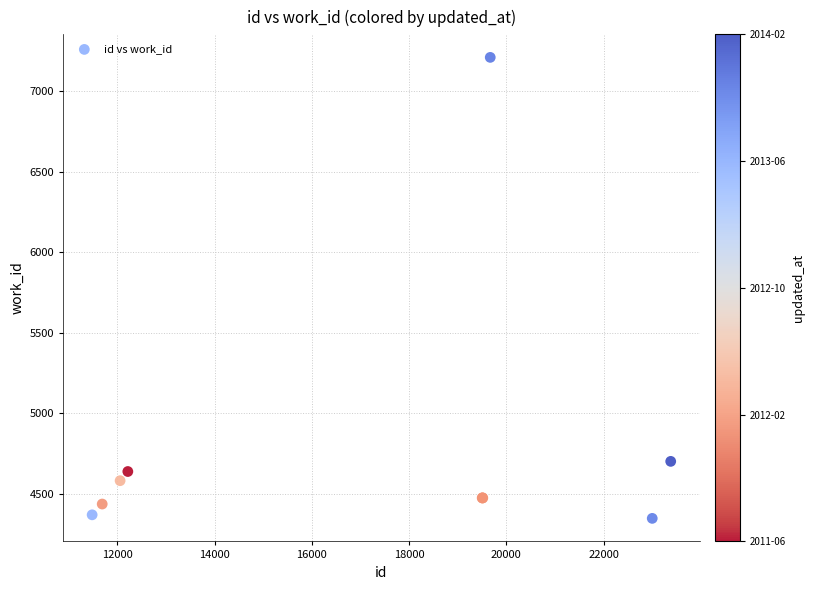

What Y value in the scatter plot is closest to 5779?

4702